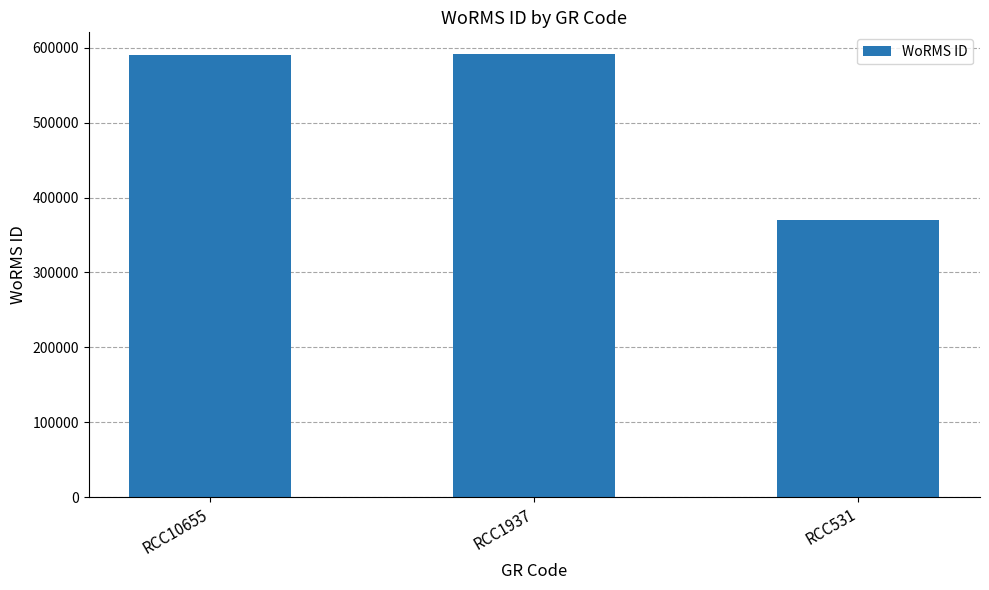

Is it true that the value at RCC1937 is 590920?

True